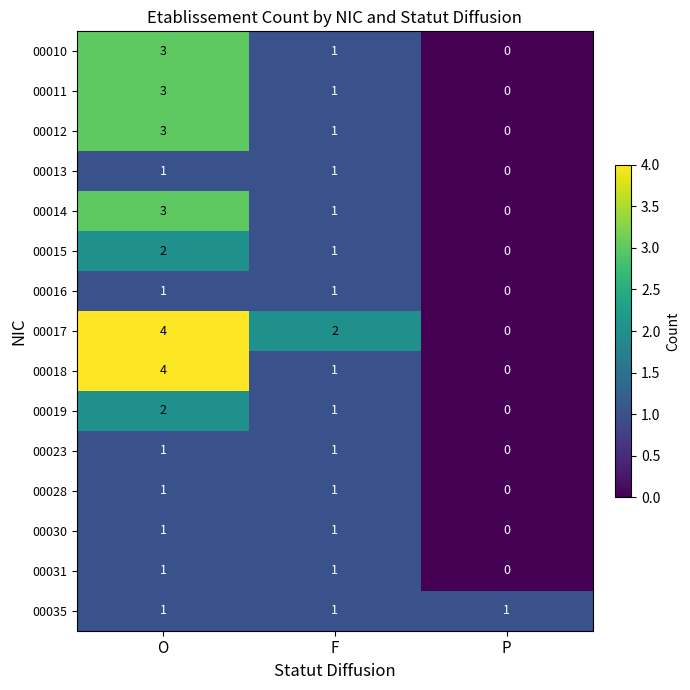

At which category is the sum across all series the highest?

O